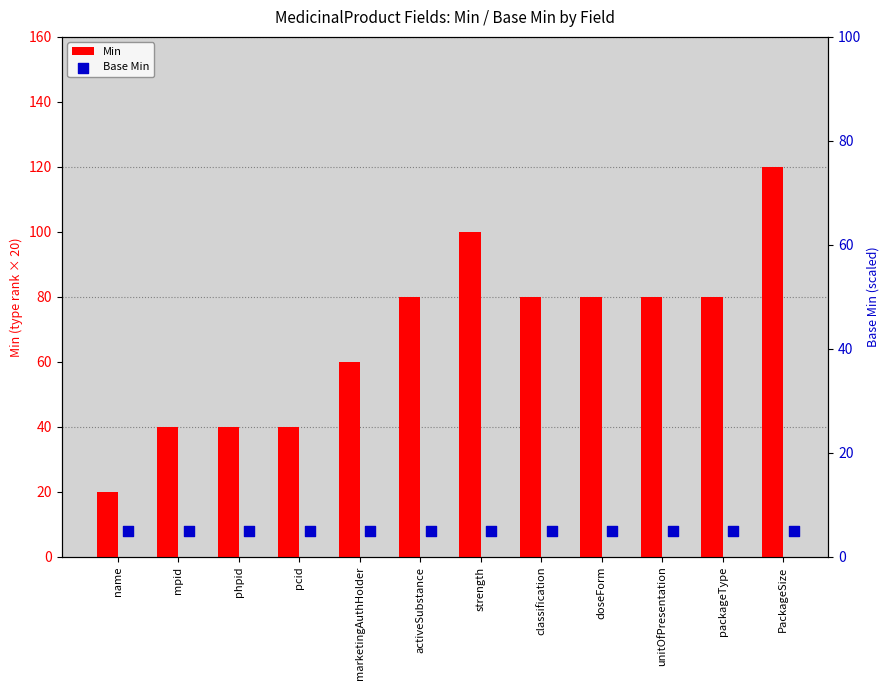

What is the total value across all series at strength?

105